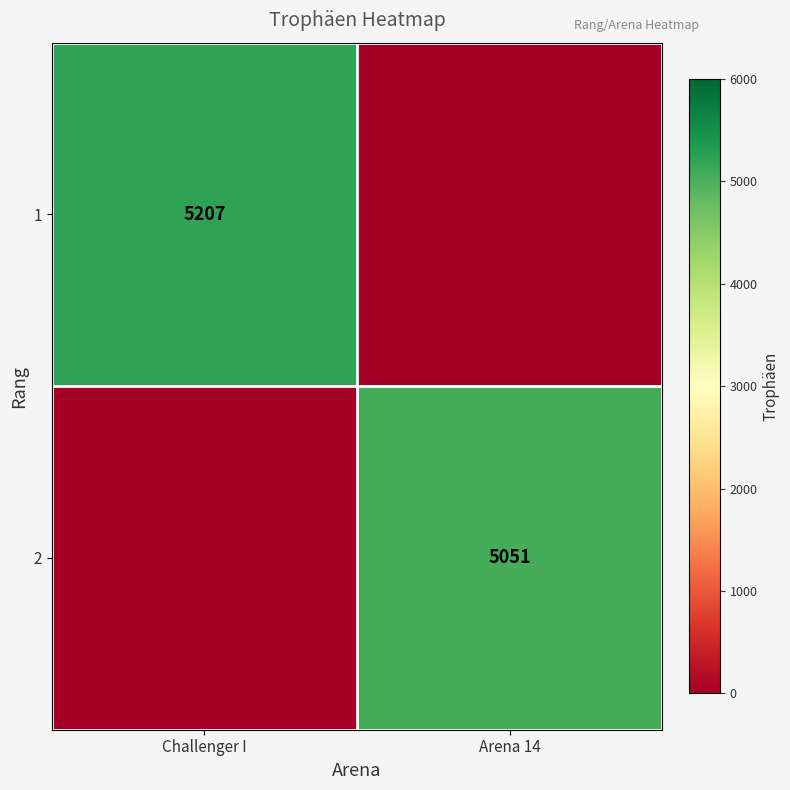

Is the value of 2 at Arena 14 greater than the value of 1 at Challenger I?

No